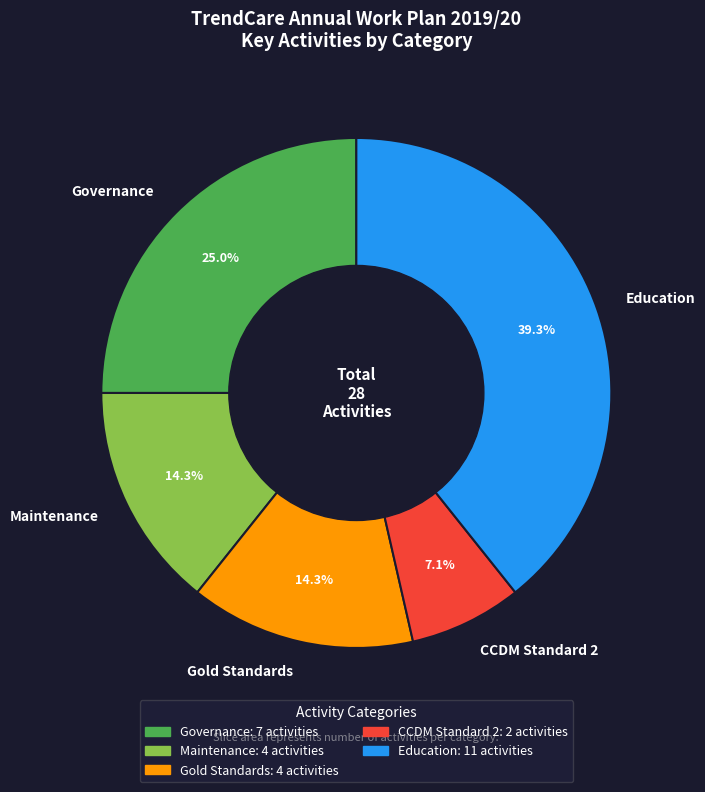

Is it true that CCDM Standard 2 is 7% of the pie?

True